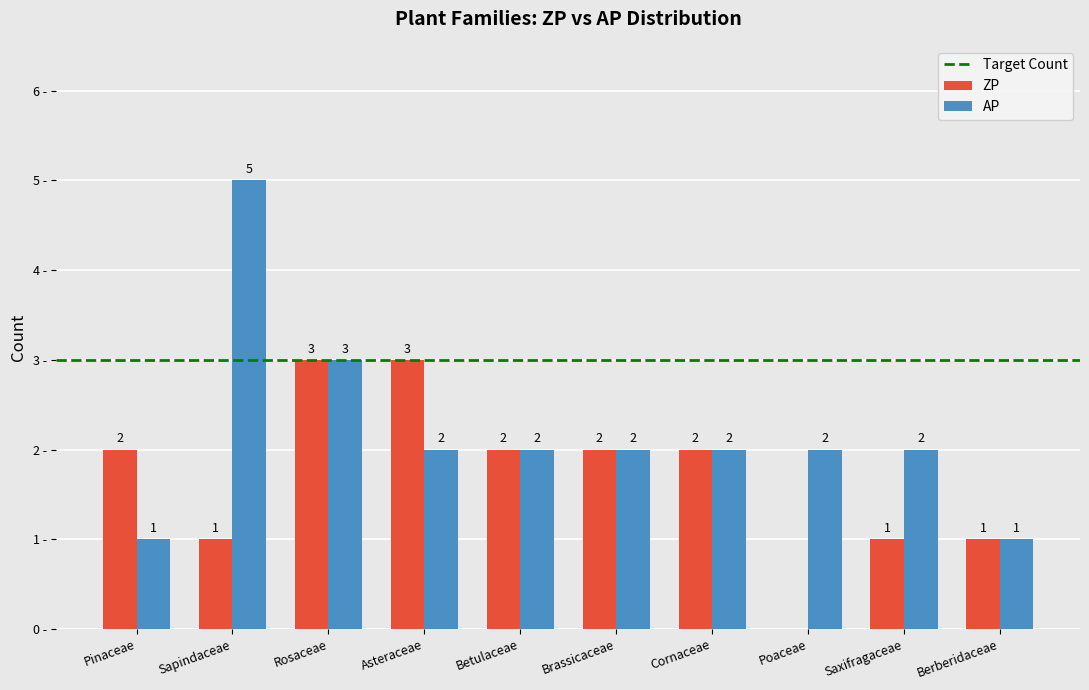

Which series changed the most between Betulaceae and Saxifragaceae?

ZP